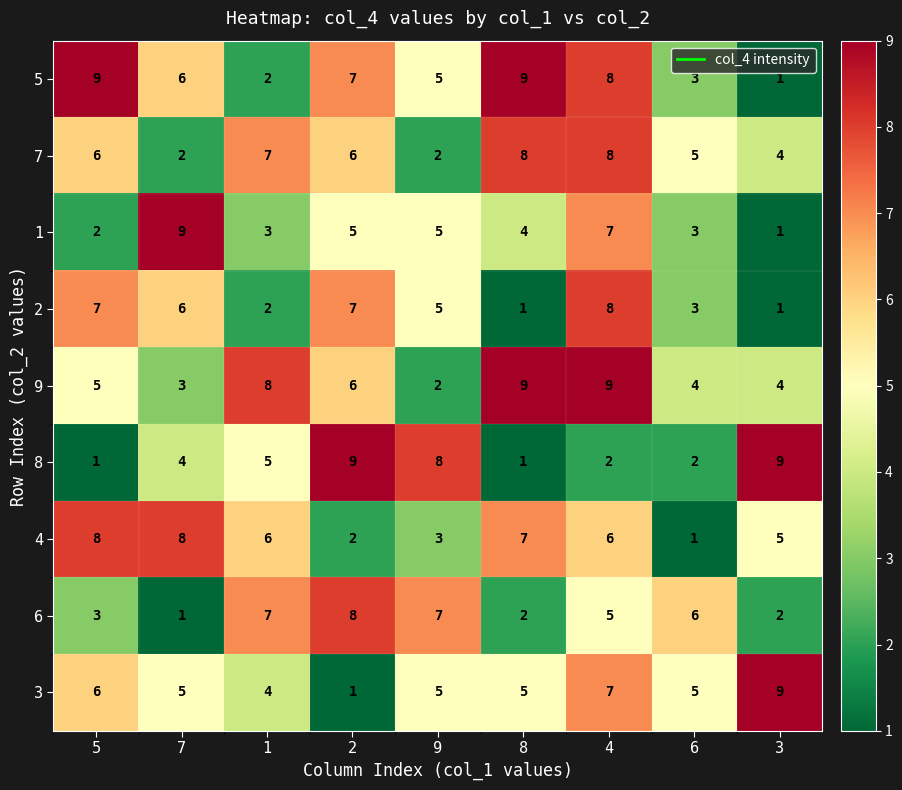

What is the total value across all series at 5?

47